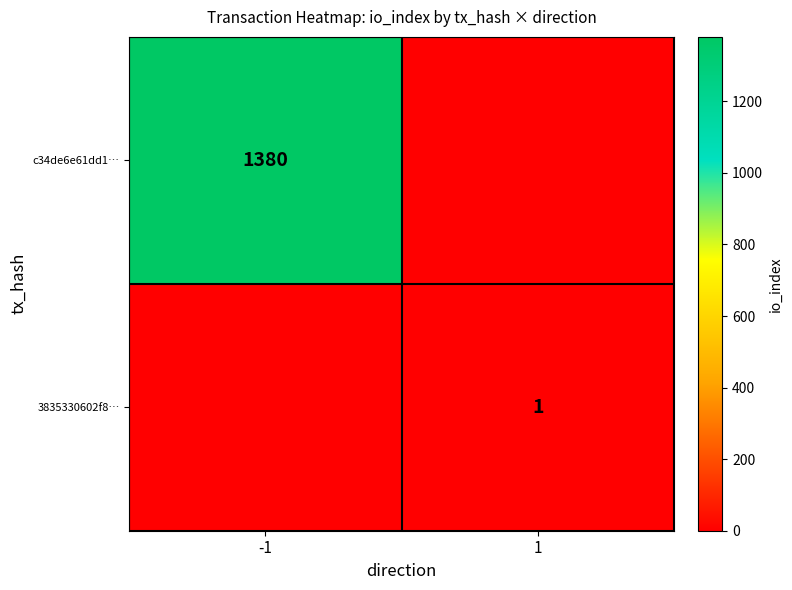

The value of 3835330602f8… at 1 is 1. True or false?

True